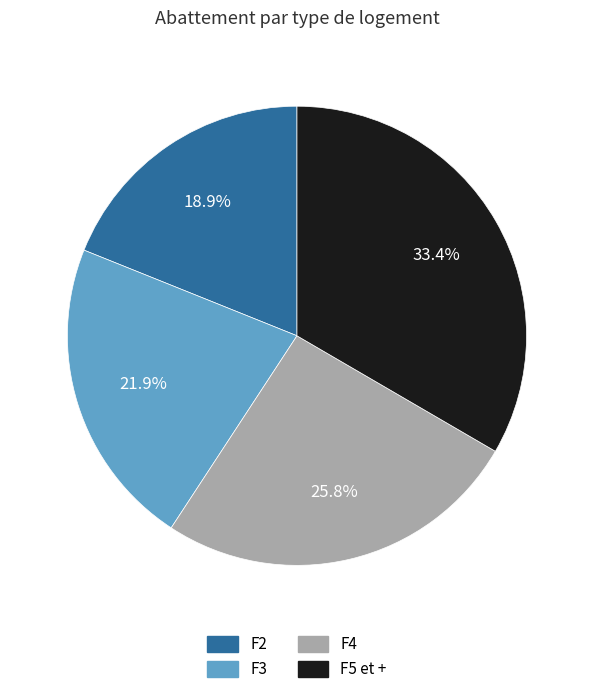

Rank the categories by value from highest to lowest.

F5 et +, F4, F3, F2